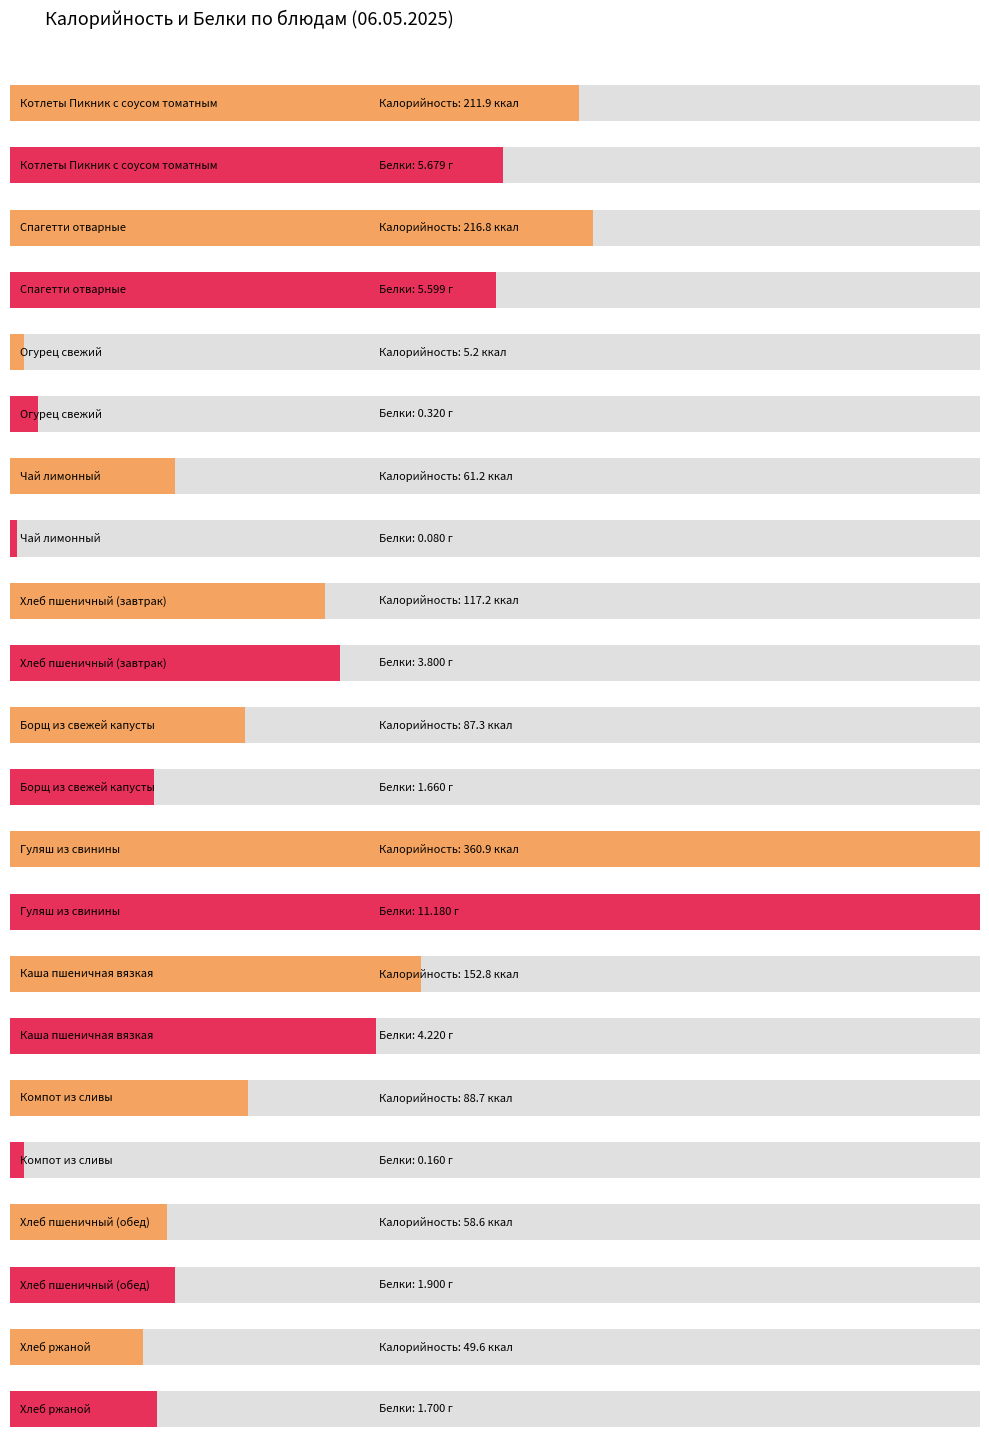

Reading left to right, list all the values displayed in this chart.

Калорийность: 211.9	216.8	5.2	61.2	117.2	87.3	360.9	152.8	88.7	58.6	49.6
Белки: 5.7	5.6	0.3	0.1	3.8	1.7	11.2	4.2	0.2	1.9	1.7